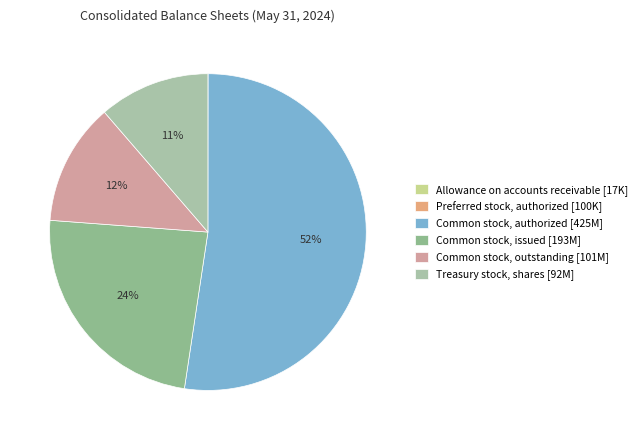

Is there any slice that represents more than half of the pie?

Yes